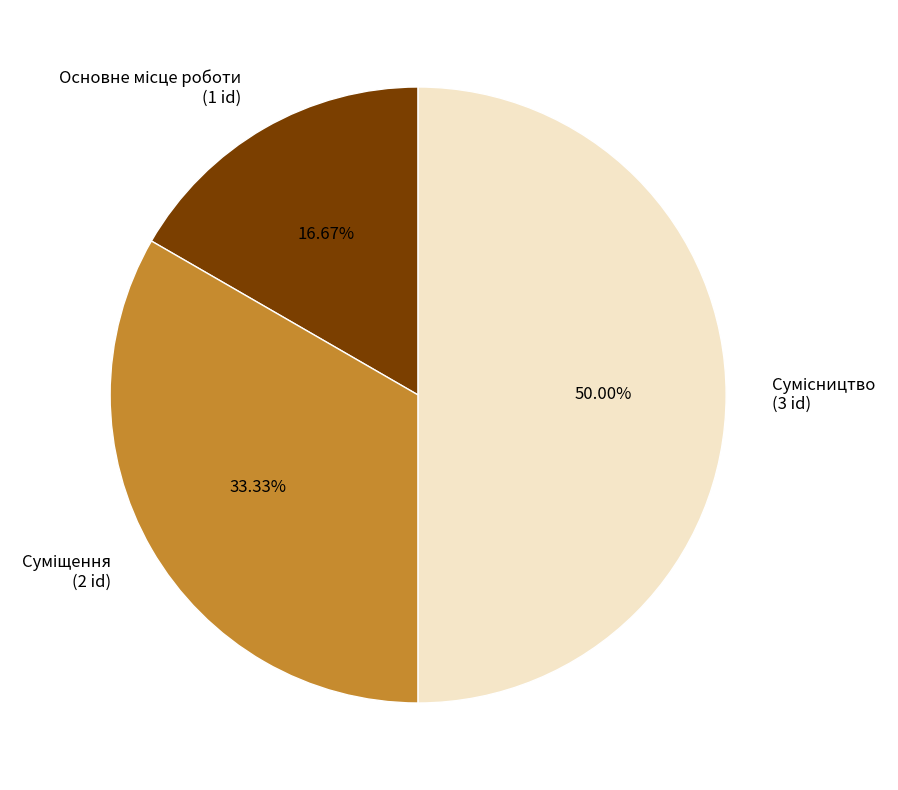

The Сумісництво slice represents 45% of the pie. True or false?

False